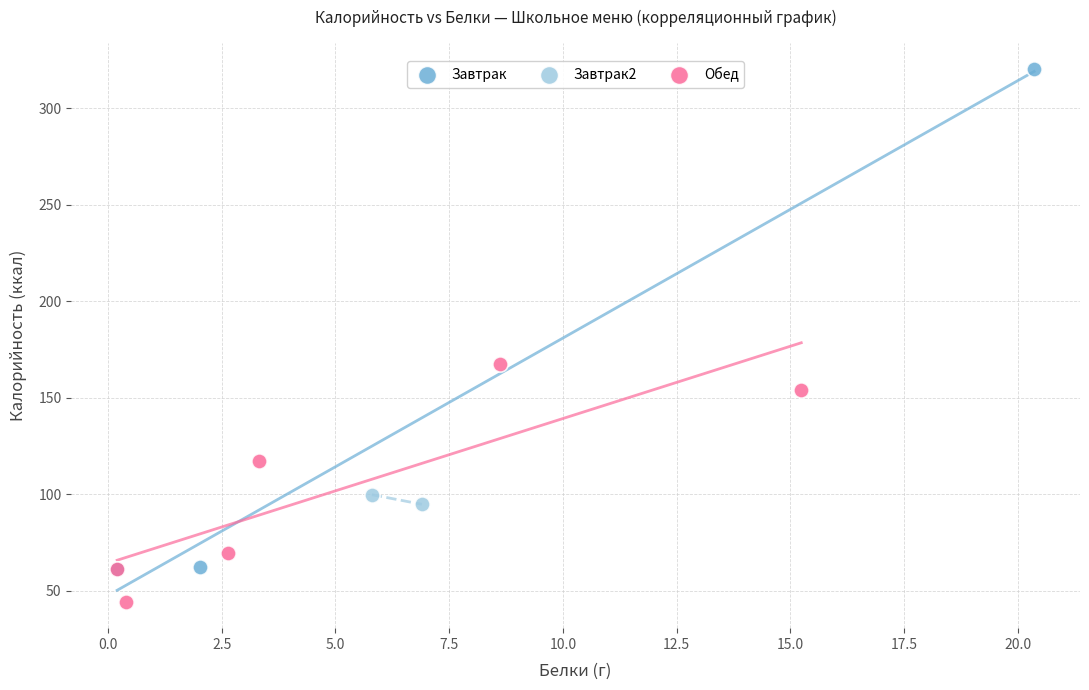

Which series reaches the maximum Y coordinate?

Завтрак